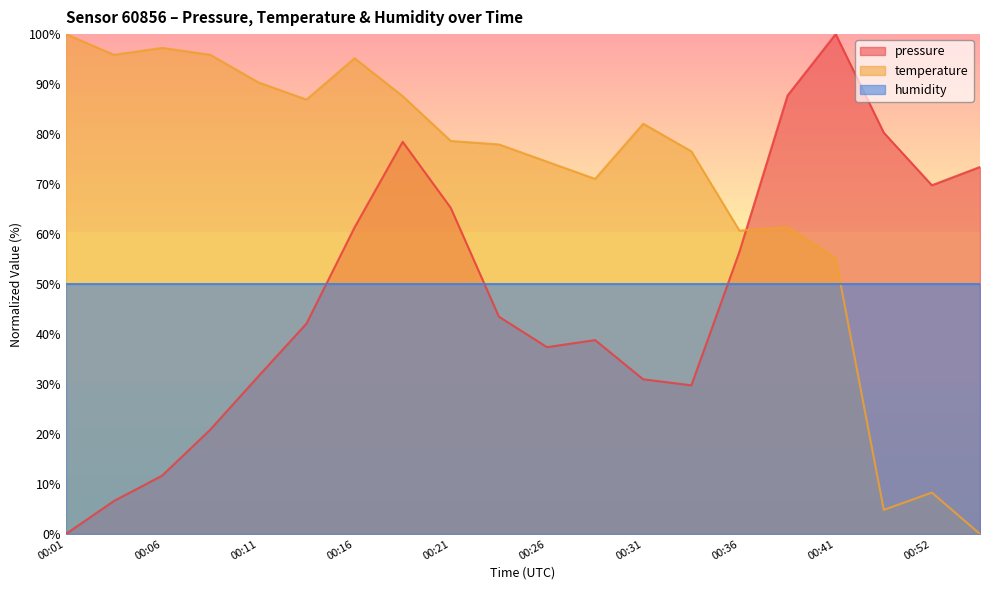

In pressure, how many points are higher than both neighbors (excluding endpoints)?

3